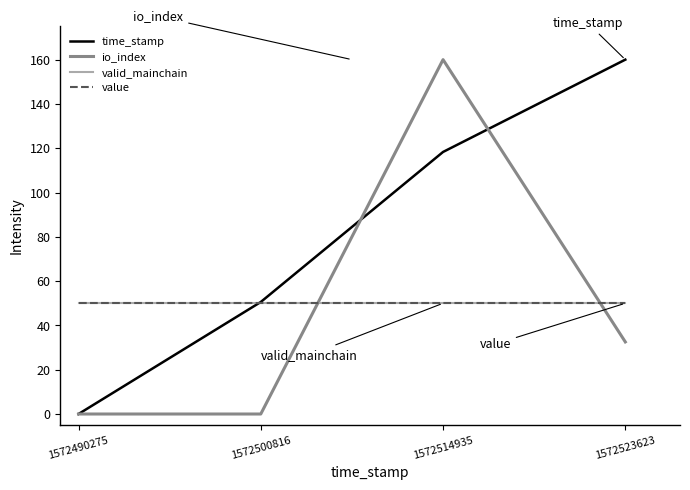

Is this an area chart (filled region under the line)?

No